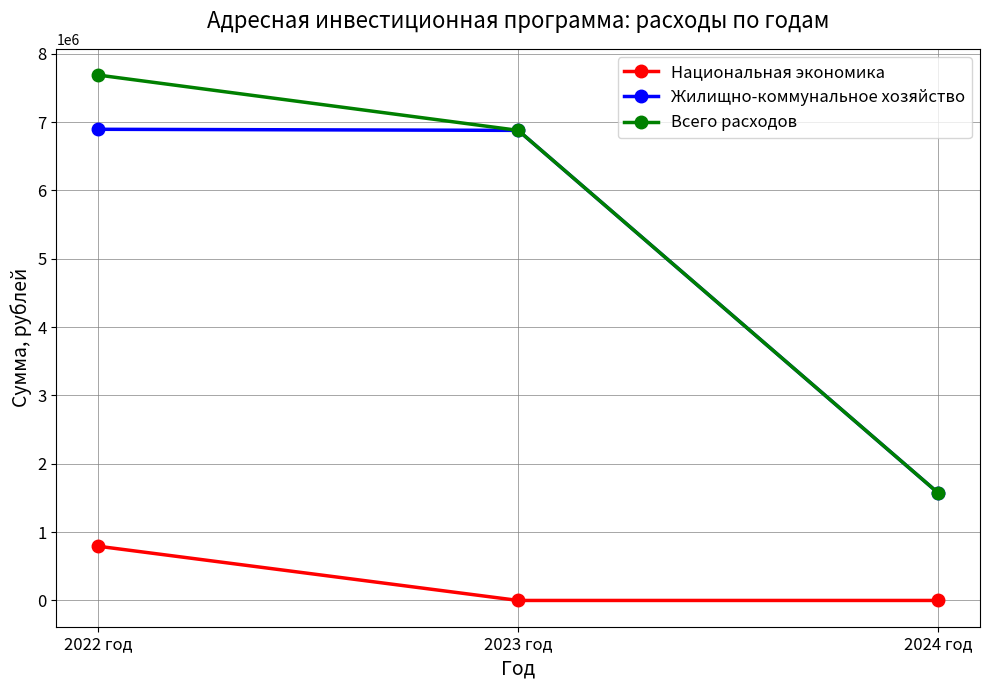

What value does the Жилищно-коммунальное хозяйство series have at 2024 год, to the nearest 100?

1575000